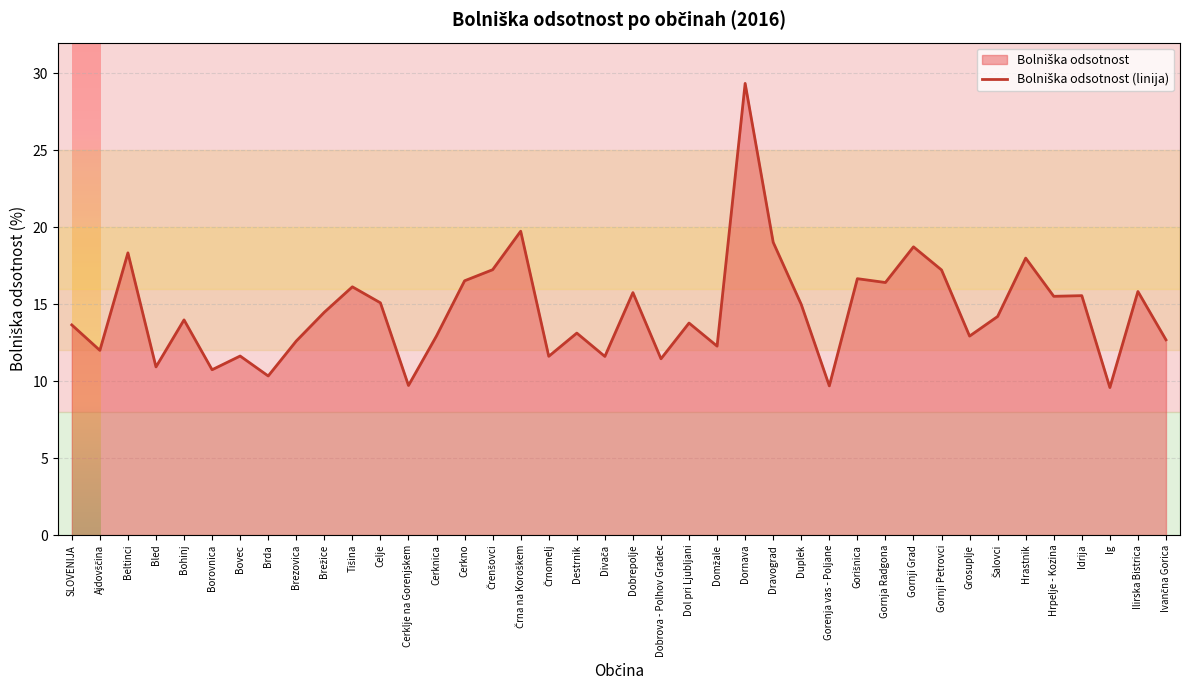

List the labels in order of value, largest first.

Dornava, Črna na Koroškem, Dravograd, Gornji Grad, Beltinci, Hrastnik, Črenšovci, Gornji Petrovci, Gorišnica, Cerkno, Gornja Radgona, Tišina, Ilirska Bistrica, Dobrepolje, Idrija, Hrpelje - Kozina, Celje, Duplek, Brežice, Šalovci, Bohinj, Dol pri Ljubljani, SLOVENIJA, Destrnik, Cerknica, Grosuplje, Ivančna Gorica, Brezovica, Domžale, Ajdovščina, Bovec, Črnomelj, Divača, Dobrova - Polhov Gradec, Bled, Borovnica, Brda, Cerklje na Gorenjskem, Gorenja vas - Poljane, Ig